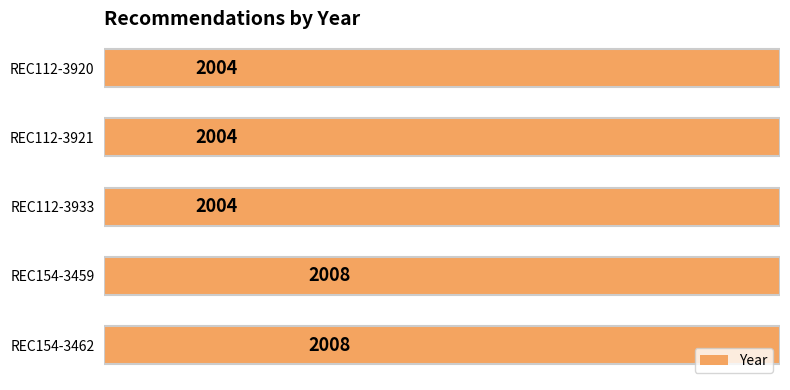

What is the minimum value shown in the chart?

2004